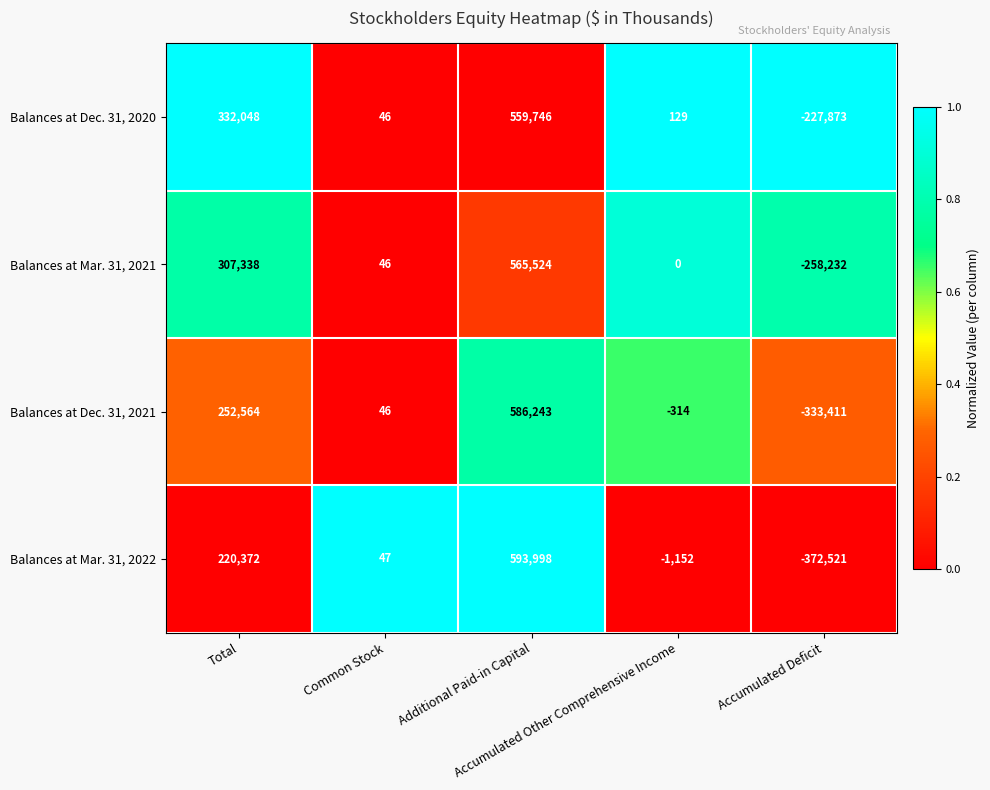

Between Total and Accumulated Deficit, which series saw the biggest shift?

Balances at Mar. 31, 2022